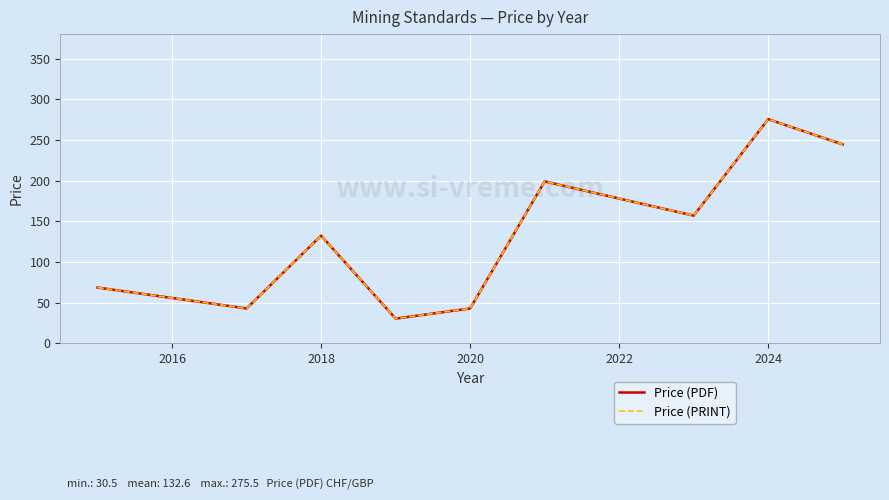

What is the difference between the maximum and minimum values in the Price (PDF) series?

245.0